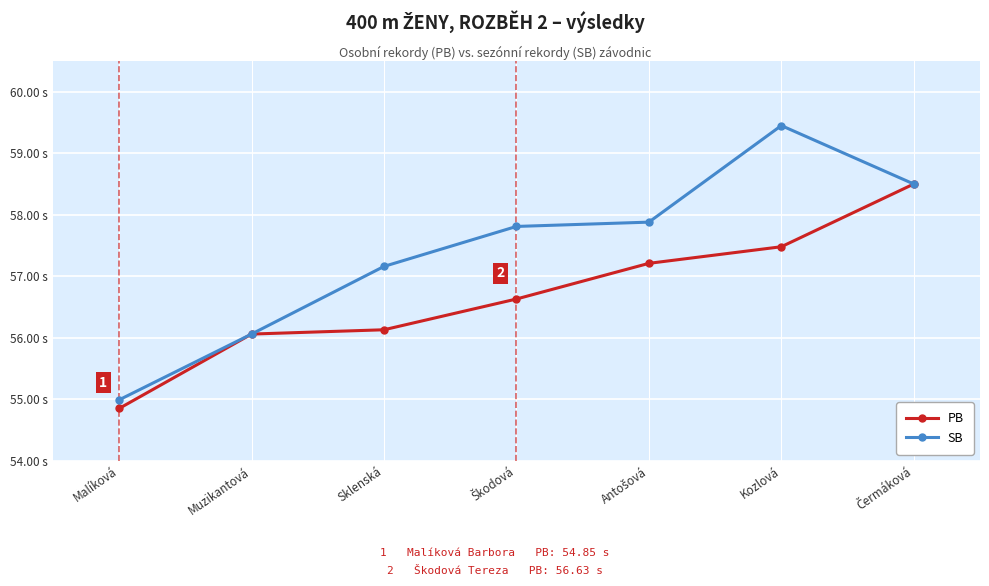

Does the chart have visible grid lines?

Yes